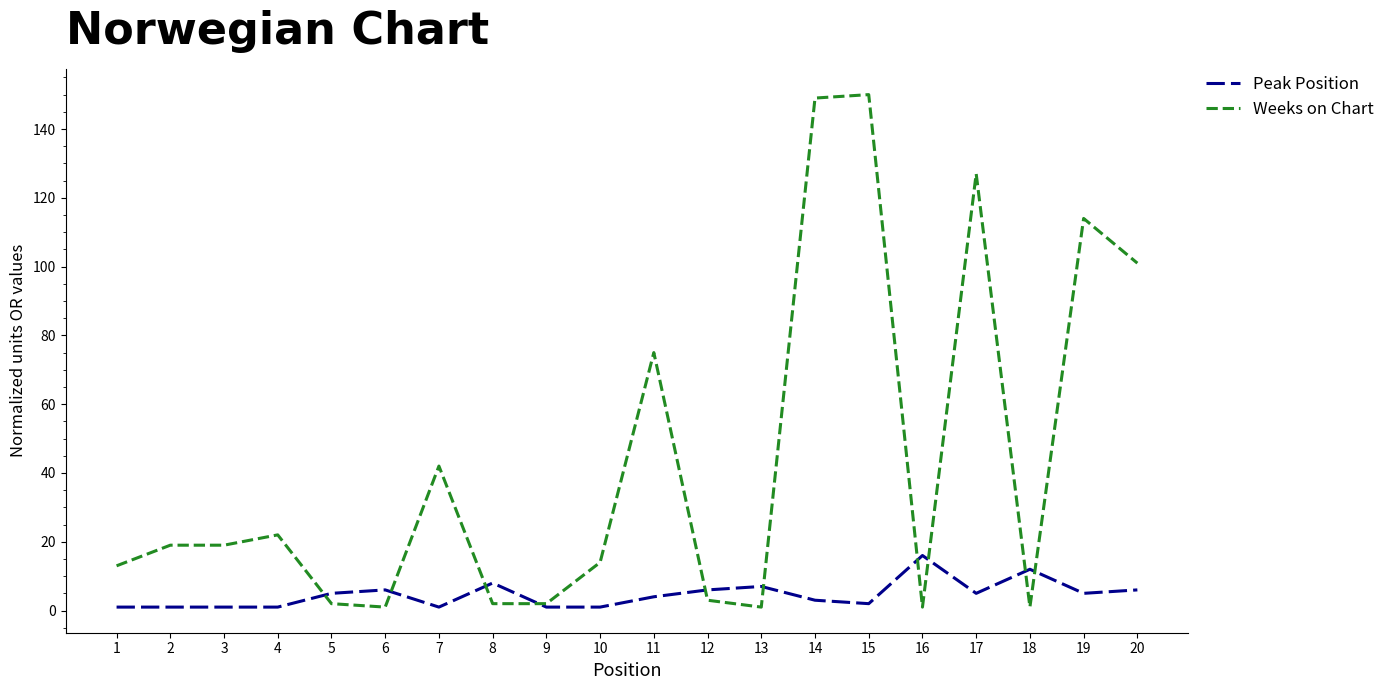

List the series in order of their peak value, highest first.

Weeks on Chart, Peak Position